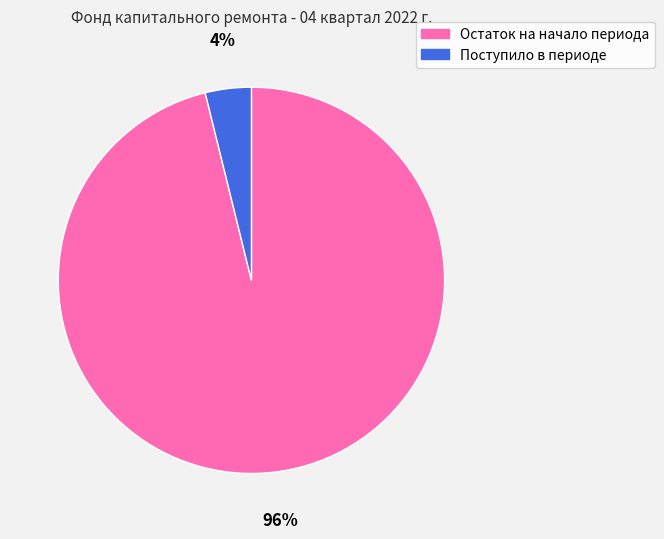

Which category has the biggest portion of the pie?

Остаток на начало периода